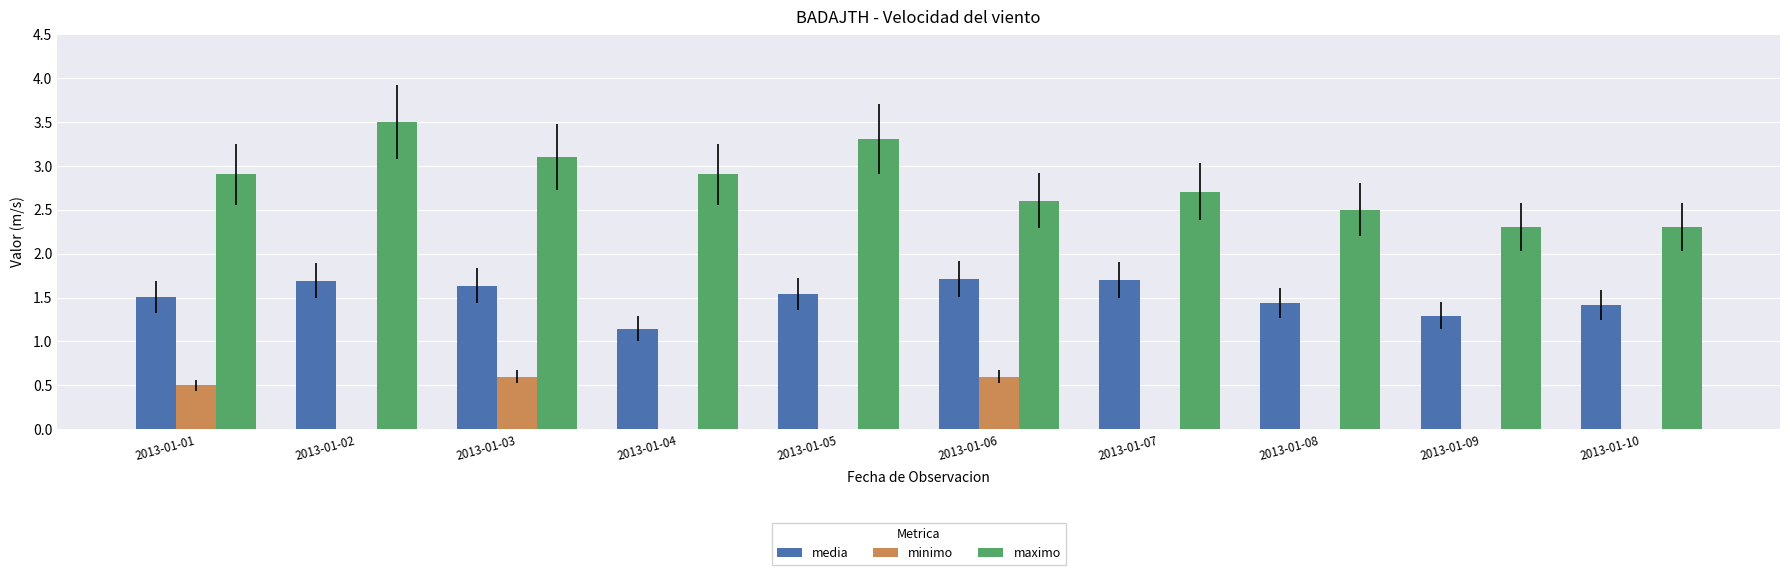

What is the average value of the media series?

1.5